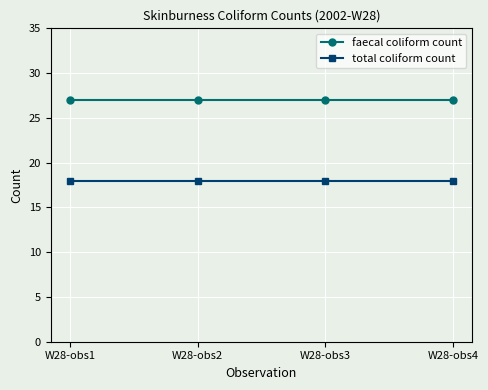

At W28-obs3, list the series in order from smallest to largest.

total coliform count, faecal coliform count